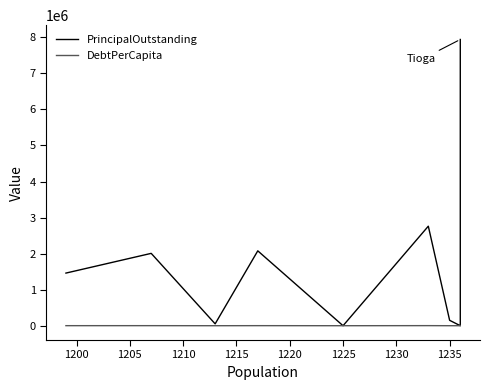

Which series has the largest range (max minus min)?

PrincipalOutstanding